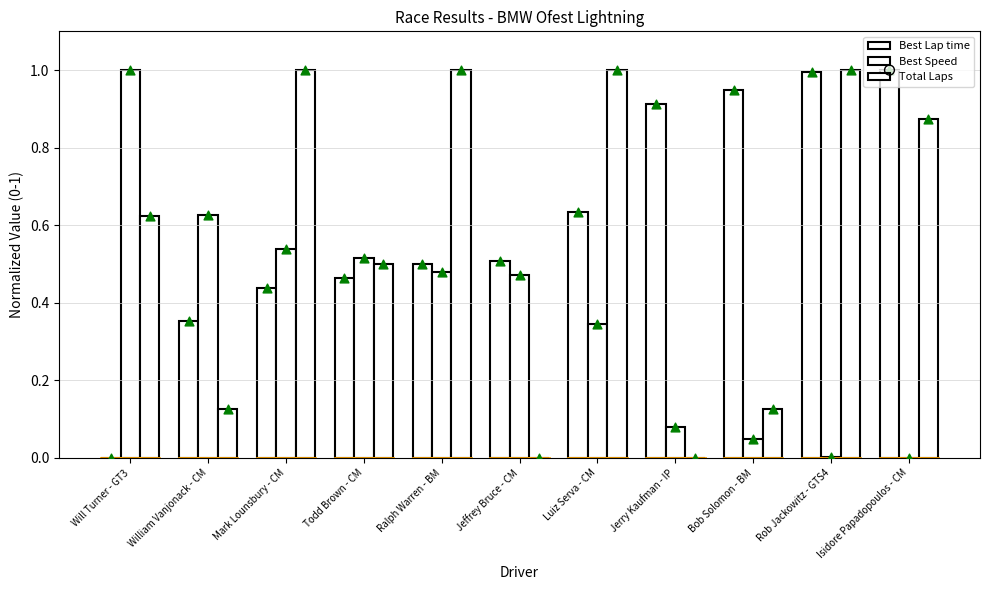

Is the value of Total Laps at Todd Brown - CM greater than the value of Best Lap time at Todd Brown - CM?

Yes